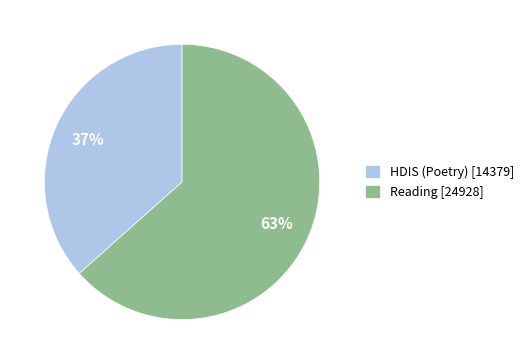

How many slices are in this pie chart?

2